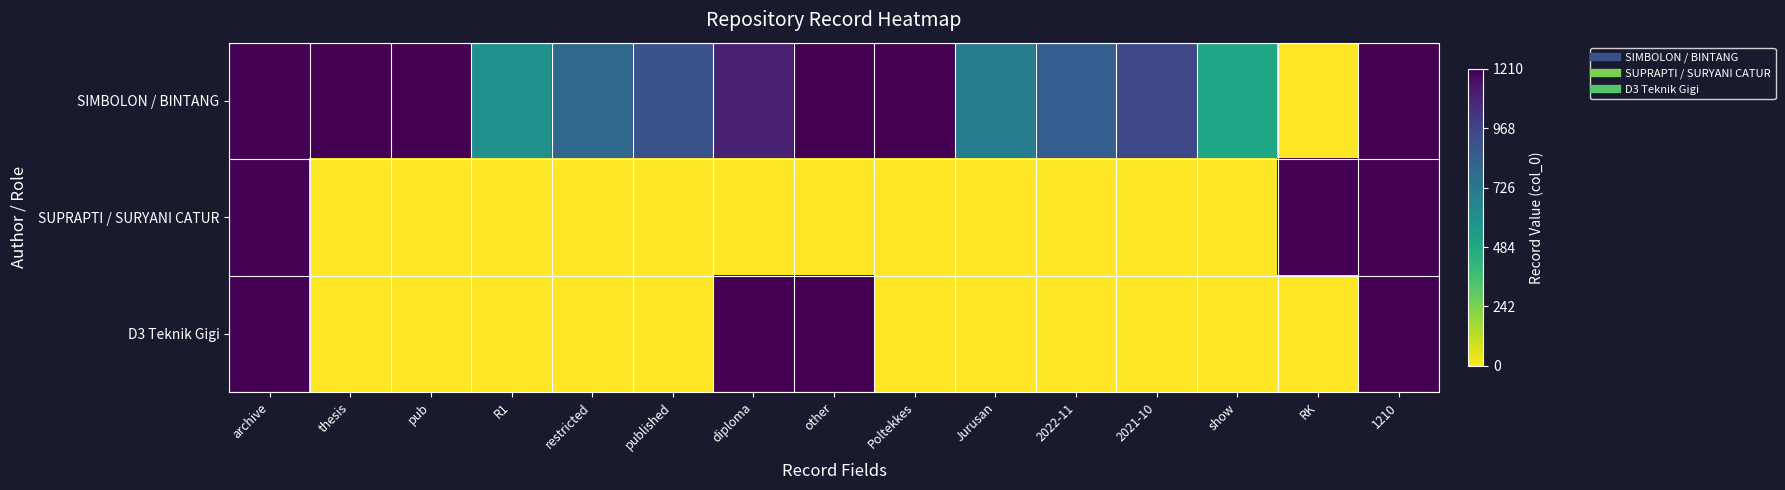

Reading left to right, extract all data points from this chart.

SIMBOLON / BINTANG: archive=1.0	thesis=1.0	pub=1.0	R1=0.5	restricted=0.7	published=0.7	diploma=0.9	other=1.0	Poltekkes=1.0	Jurusan=0.6	2022-11=0.7	2021-10=0.8	show=0.4	RK=0.0	1210=1.0
SUPRAPTI / SURYANI CATUR: archive=1.0	thesis=0.0	pub=0.0	R1=0.0	restricted=0.0	published=0.0	diploma=0.0	other=0.0	Poltekkes=0.0	Jurusan=0.0	2022-11=0.0	2021-10=0.0	show=0.0	RK=1.0	1210=1.0
D3 Teknik Gigi: archive=1.0	thesis=0.0	pub=0.0	R1=0.0	restricted=0.0	published=0.0	diploma=1.0	other=1.0	Poltekkes=0.0	Jurusan=0.0	2022-11=0.0	2021-10=0.0	show=0.0	RK=0.0	1210=1.0